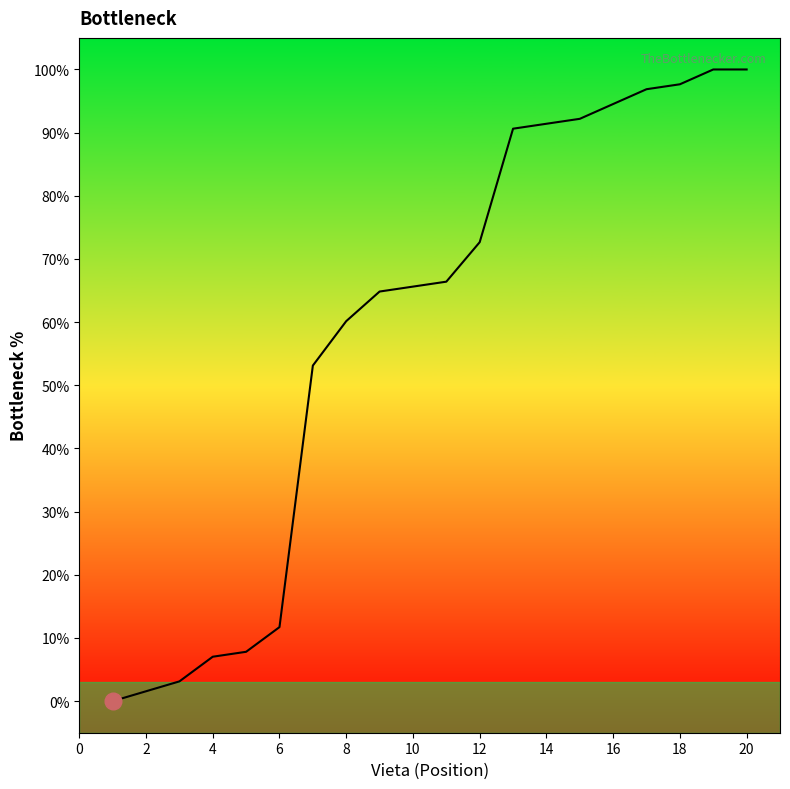

The value at 20 is 100.0. True or false?

True